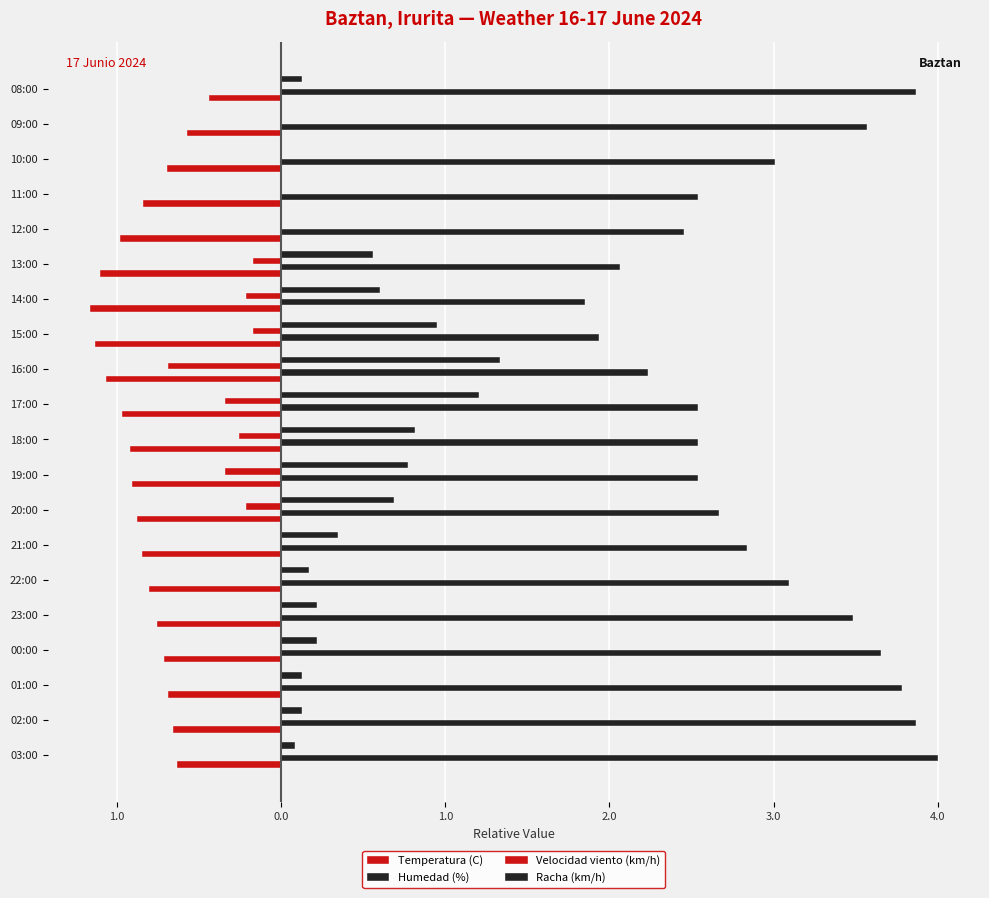

What is the difference between the maximum and minimum values in the Velocidad viento (km/h) series?

0.7